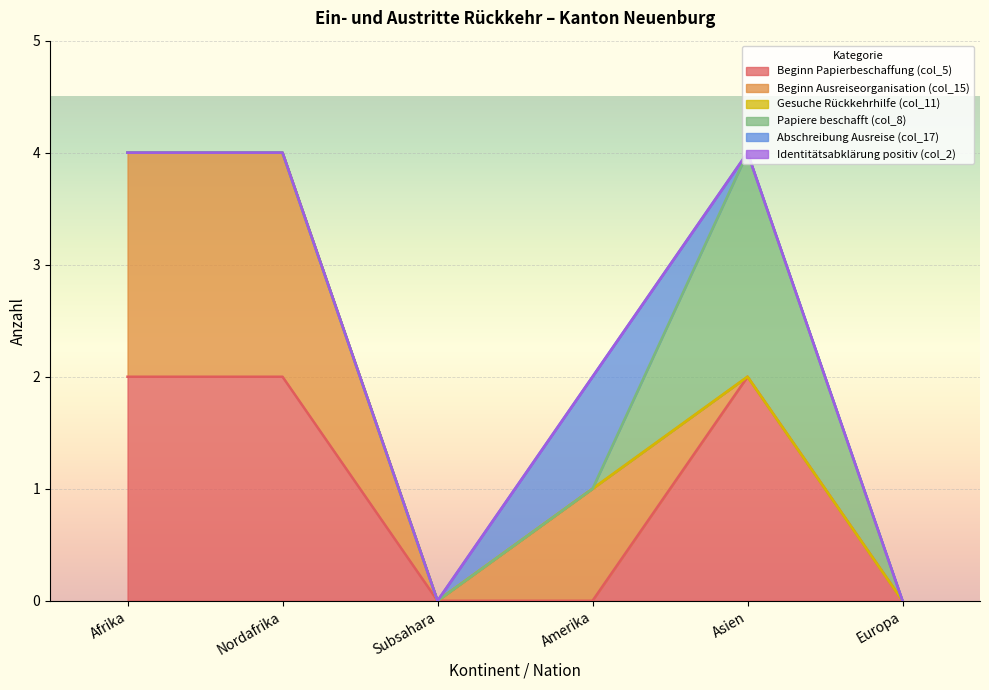

List the series in order of their peak value, highest first.

Beginn Papierbeschaffung (col_5), Beginn Ausreiseorganisation (col_15), Papiere beschafft (col_8), Abschreibung Ausreise (col_17), Gesuche Rückkehrhilfe (col_11), Identitätsabklärung positiv (col_2)